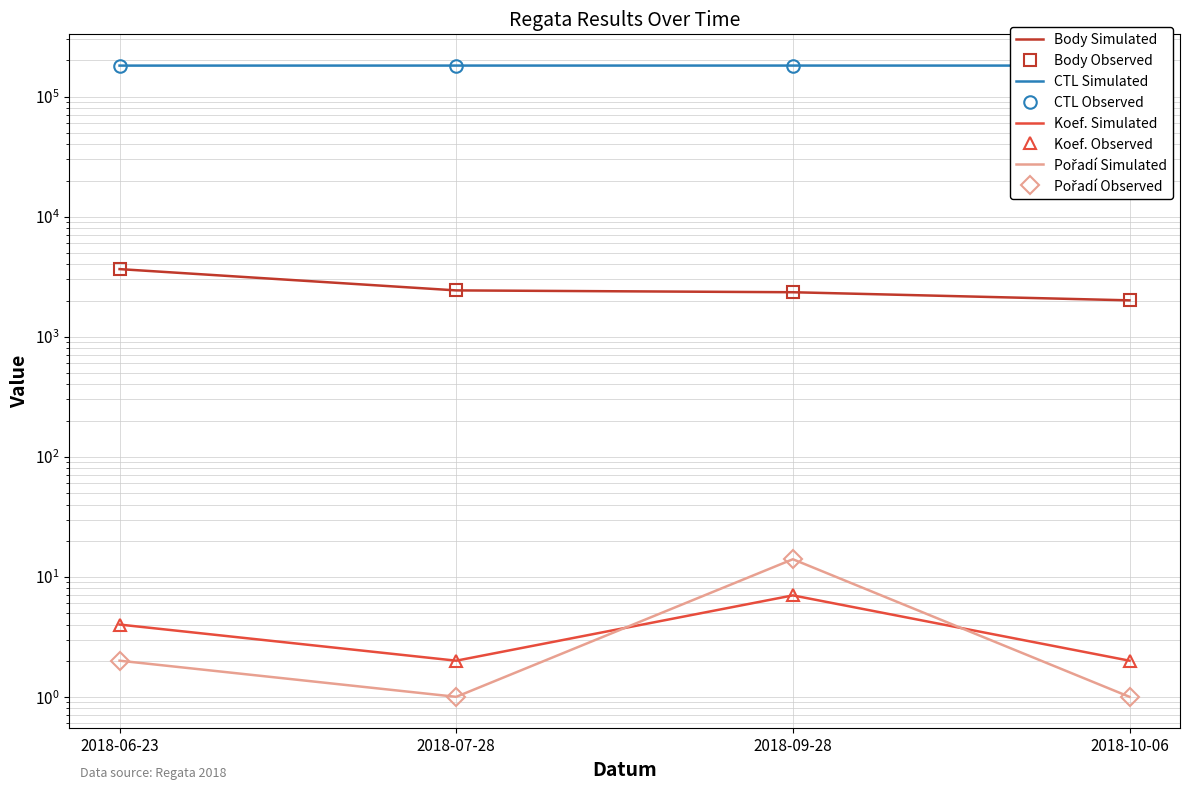

Reading left to right, transcribe all the data shown in this chart.

Body: 2018-06-23=3656	2018-07-28=2430	2018-09-28=2346	2018-10-06=2008
CTL: 2018-06-23=181209	2018-07-28=181319	2018-09-28=181342	2018-10-06=181220
Koef.: 2018-06-23=4	2018-07-28=2	2018-09-28=7	2018-10-06=2
Pořadí: 2018-06-23=2	2018-07-28=1	2018-09-28=14	2018-10-06=1